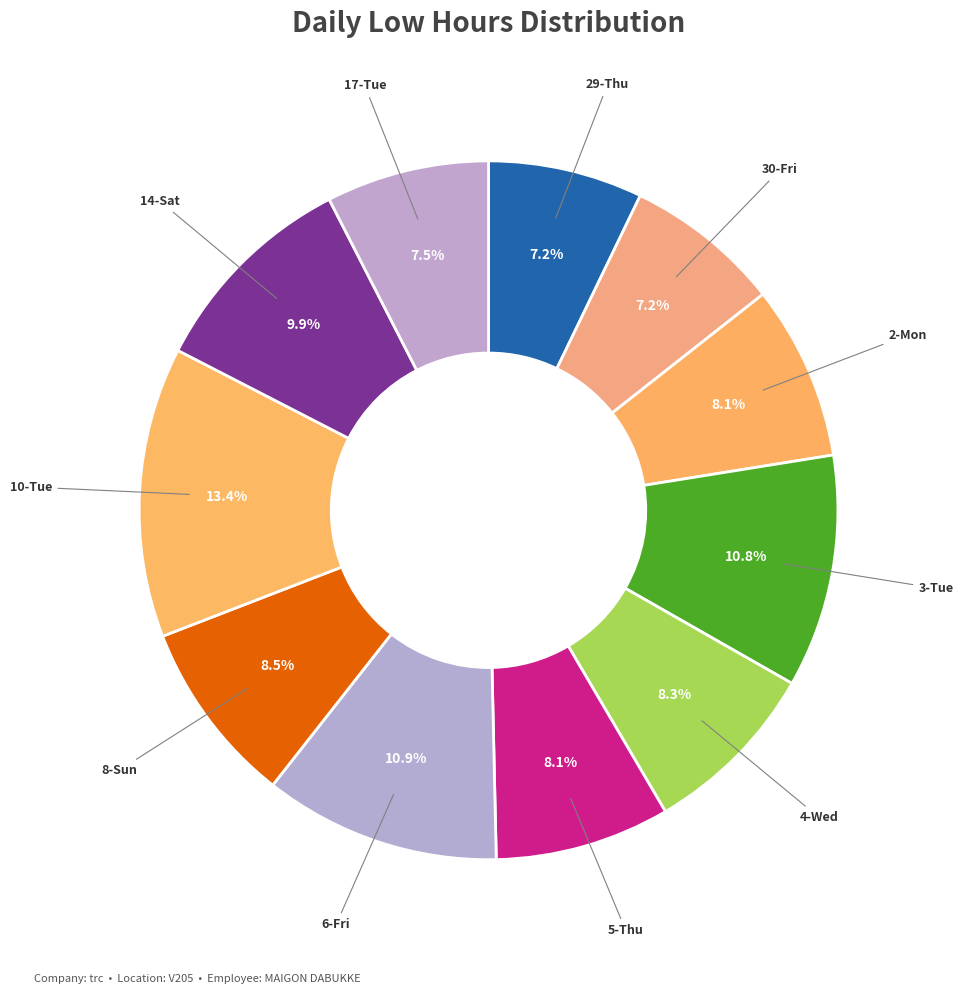

What portion of the pie excludes 14-Sat?

90.1%